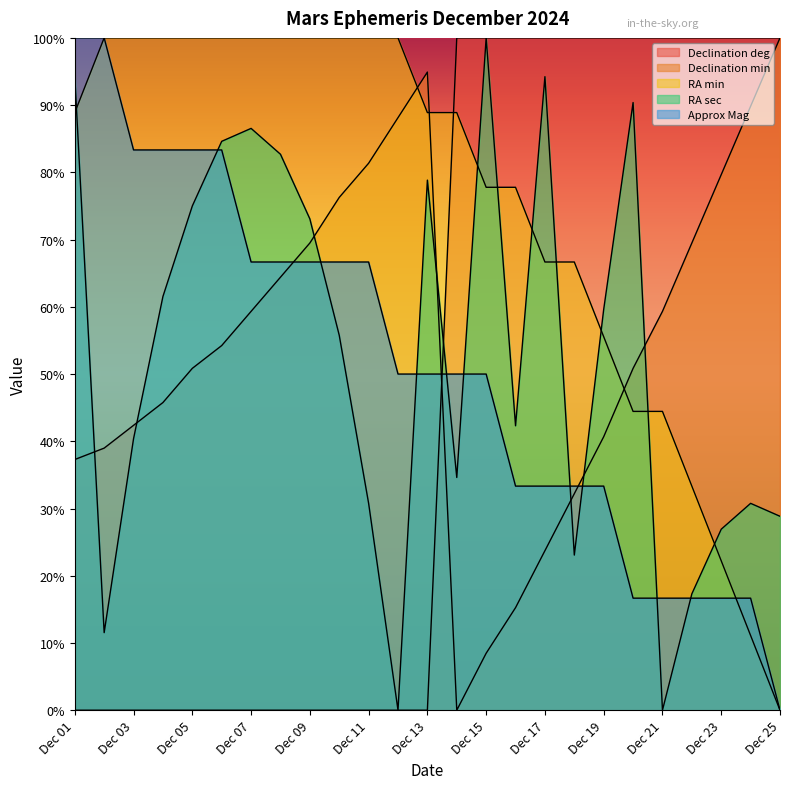

At Dec 11, list the series in order from largest to smallest.

RA min, Declination min, Approx Mag, RA sec, Declination deg